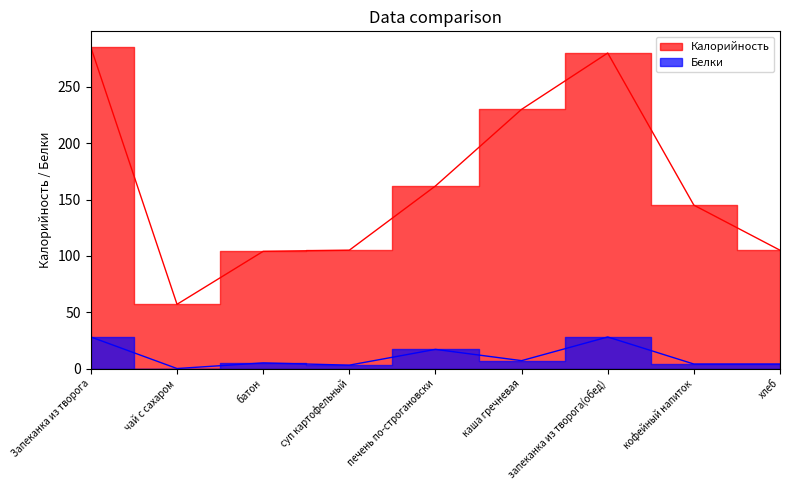

At кофейный напиток, list the series in order from smallest to largest.

Белки, Калорийность